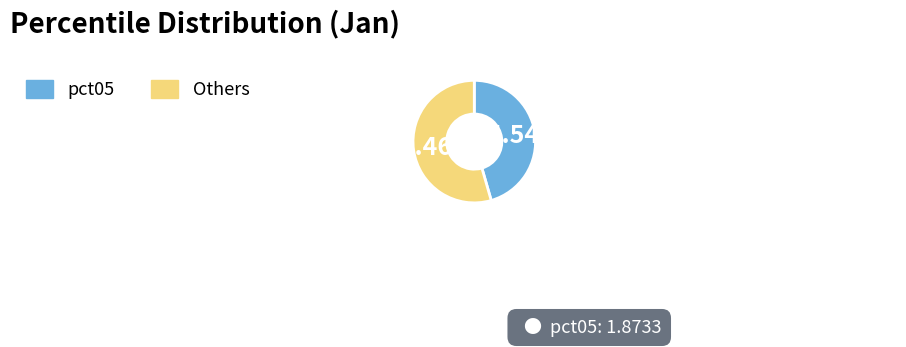

Which slice is the largest?

Others